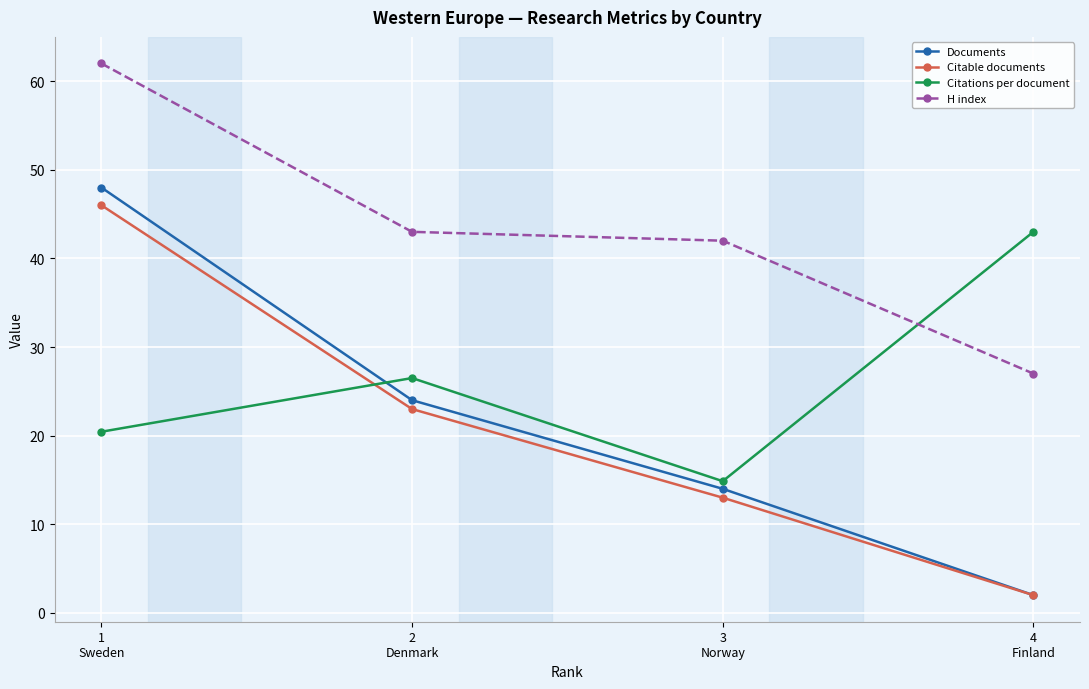

At which label does Citable documents reach its minimum?

4
Finland